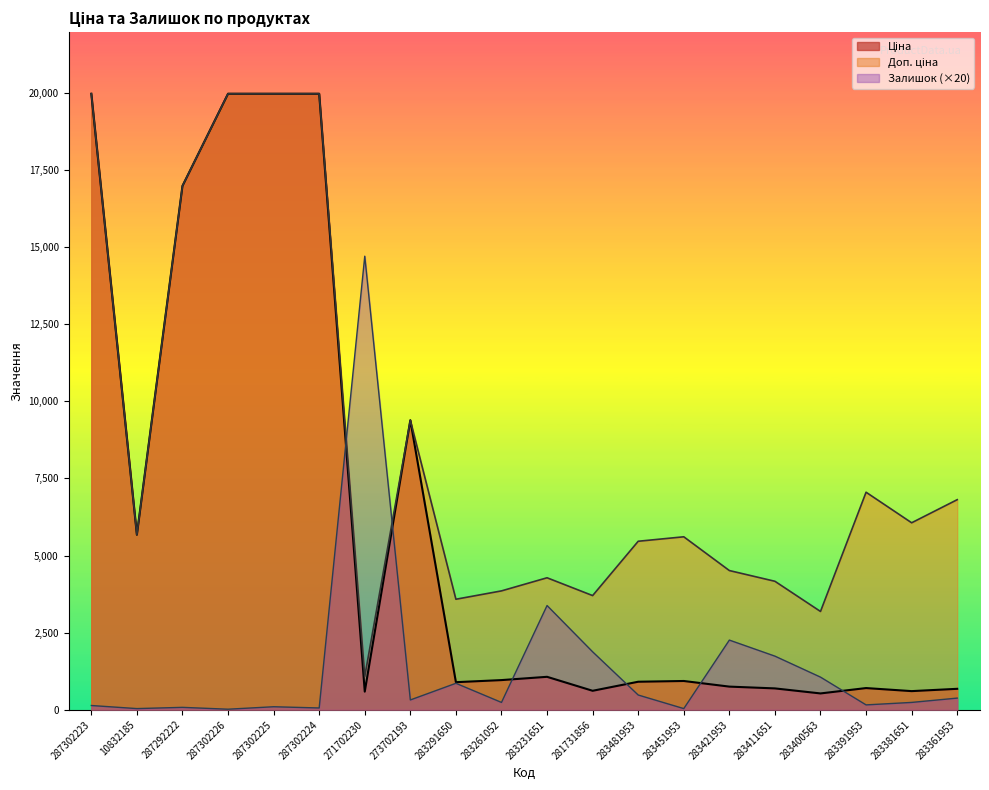

True or false: Доп. ціна and Залишок cross at least once.

True